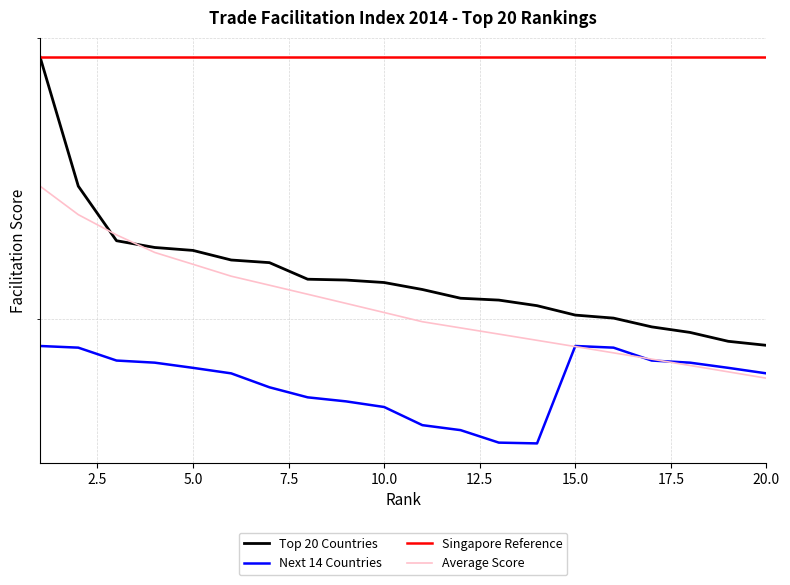

What are all the series names shown in the legend?

Top 20 Countries, Next 14 Countries, Singapore Reference, Average Score